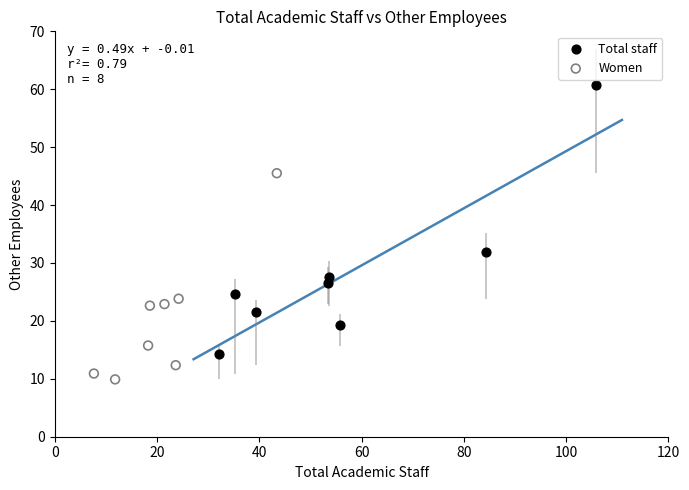

What are all the series names shown in the legend?

Total staff, Women